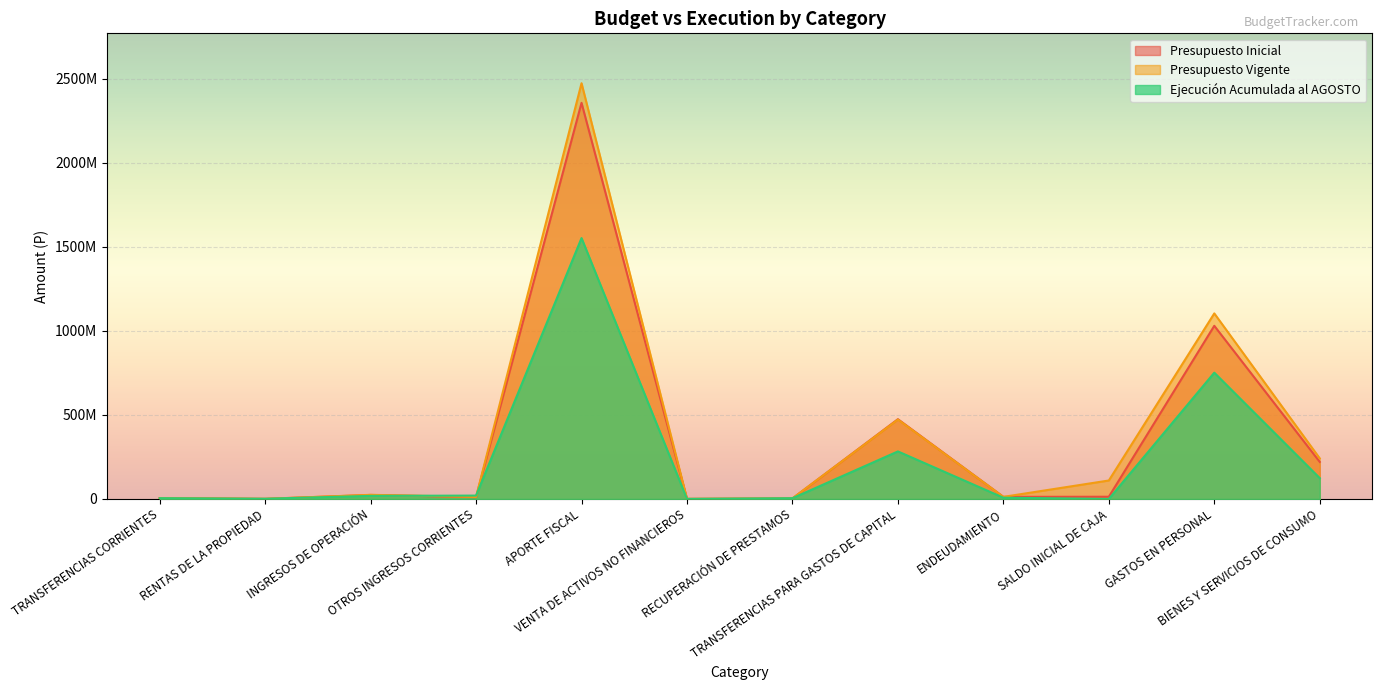

Rank the series by their average value, from highest to lowest.

Presupuesto Vigente, Presupuesto Inicial, Ejecución Acumulada al AGOSTO